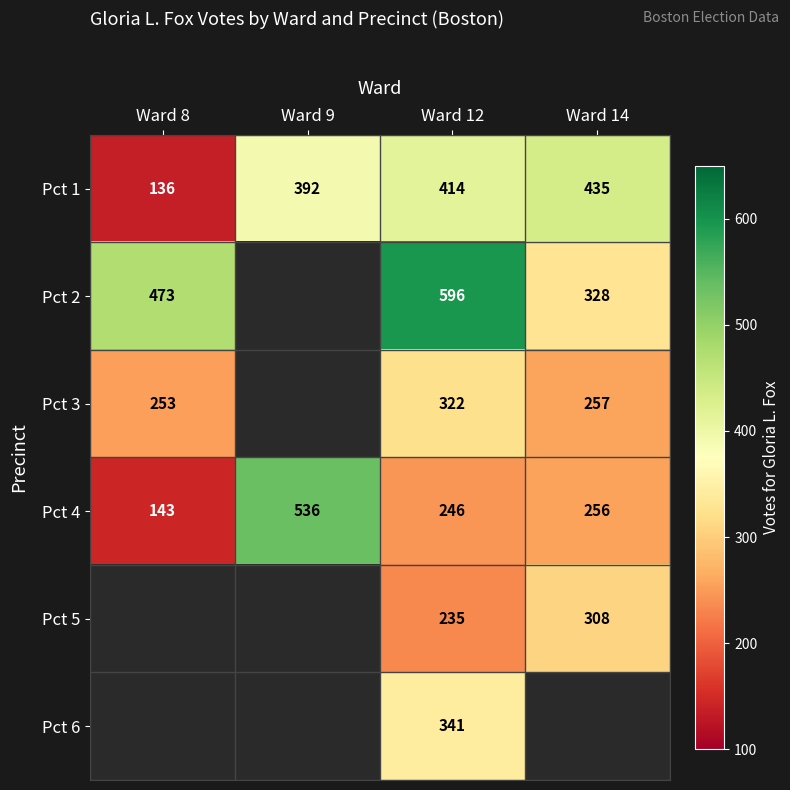

List the labels in order of Pct 4 value, smallest first.

Ward 8, Ward 12, Ward 14, Ward 9